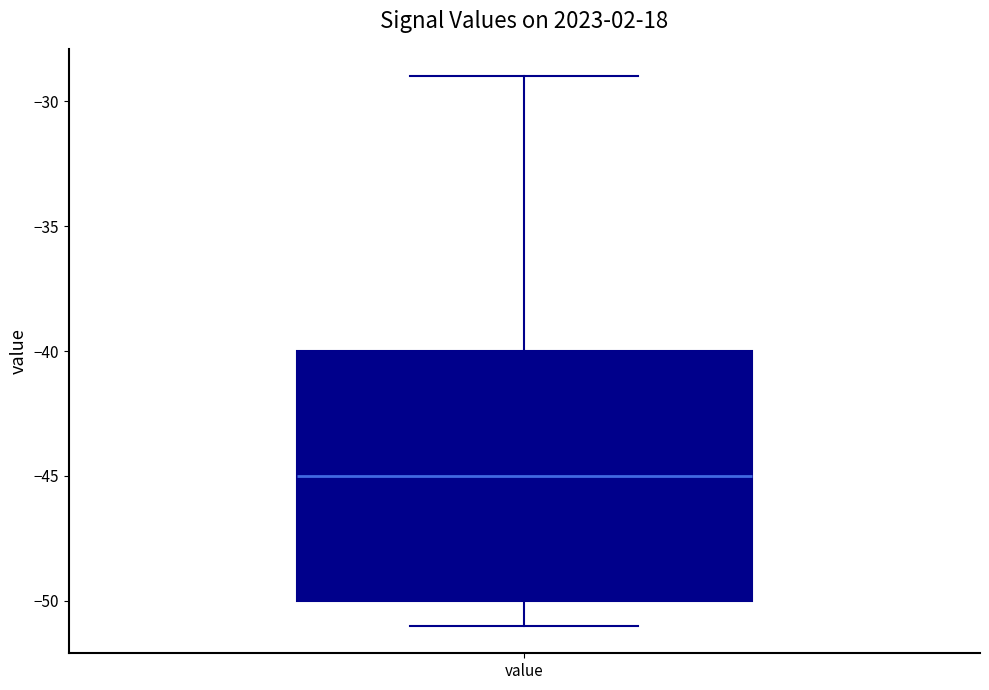

Where does the upper whisker of the box for value end on the y-axis? The values are not printed on the chart, so give them approximately, as read against the axis.

-29